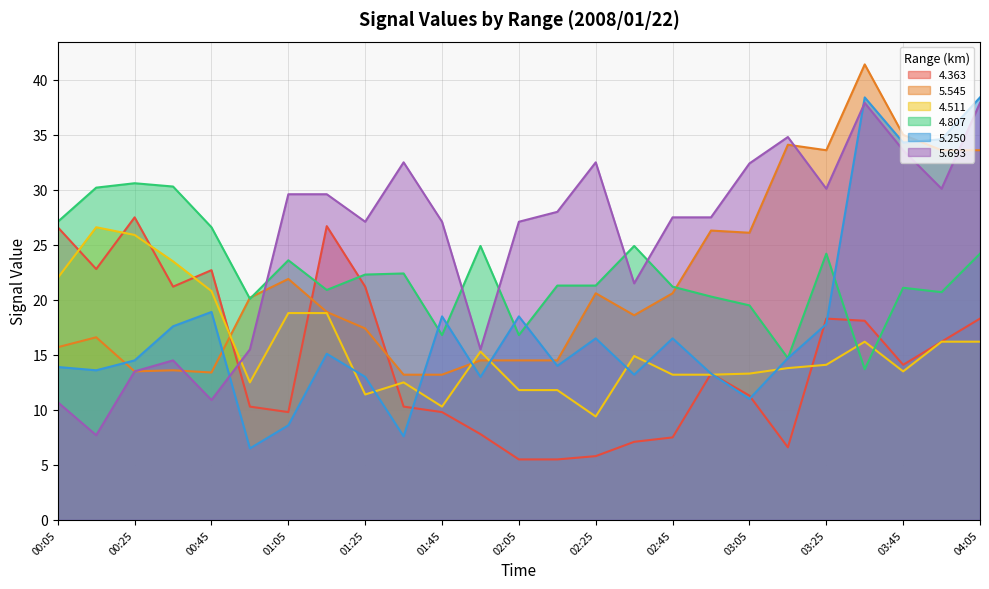

True or false: 4.807 has a value of 11.3 at 02:55.

False